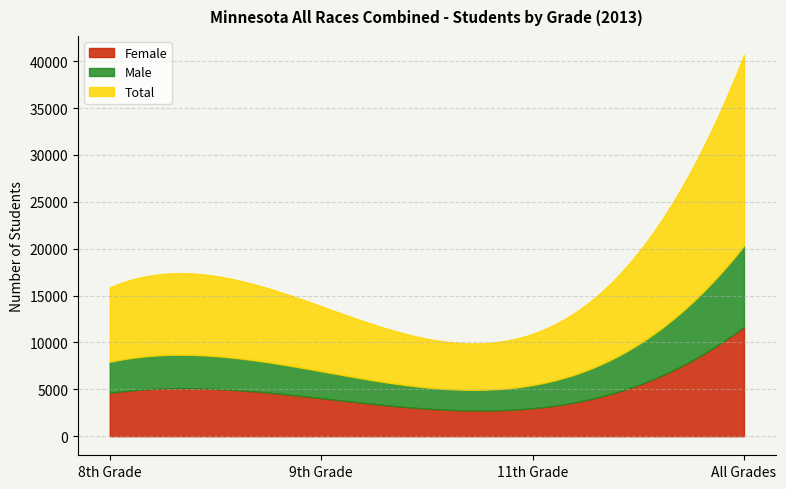

Rank the series at All Grades from highest to lowest value.

Total, Female, Male